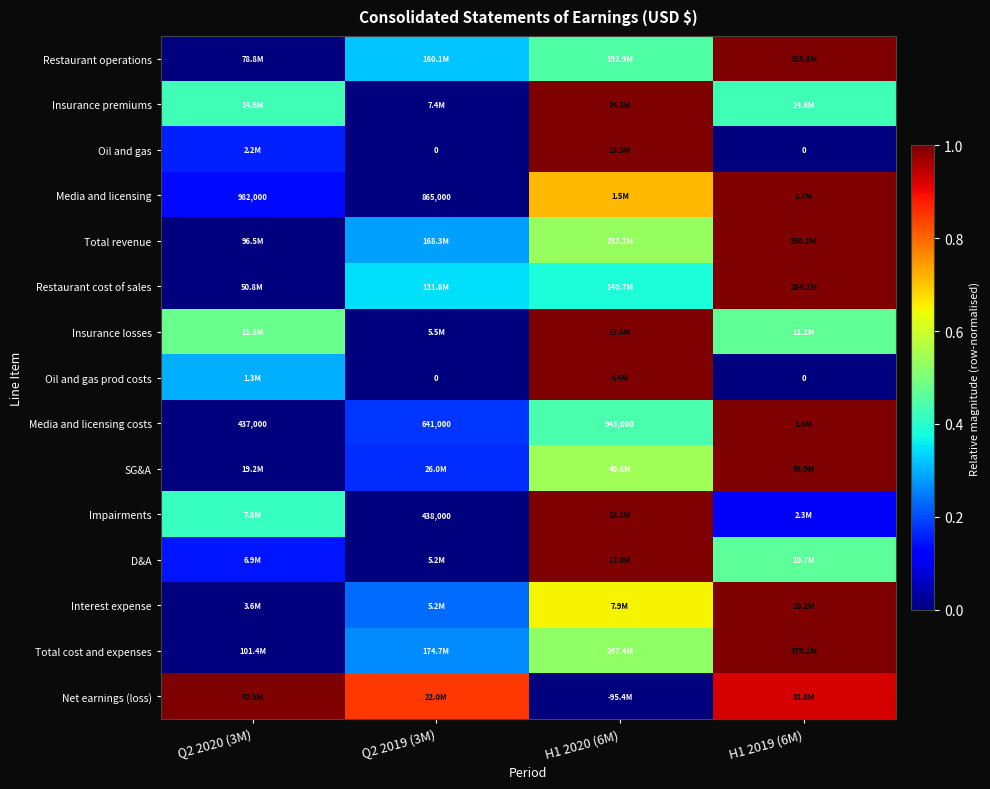

Count the number of categories in the chart.

4